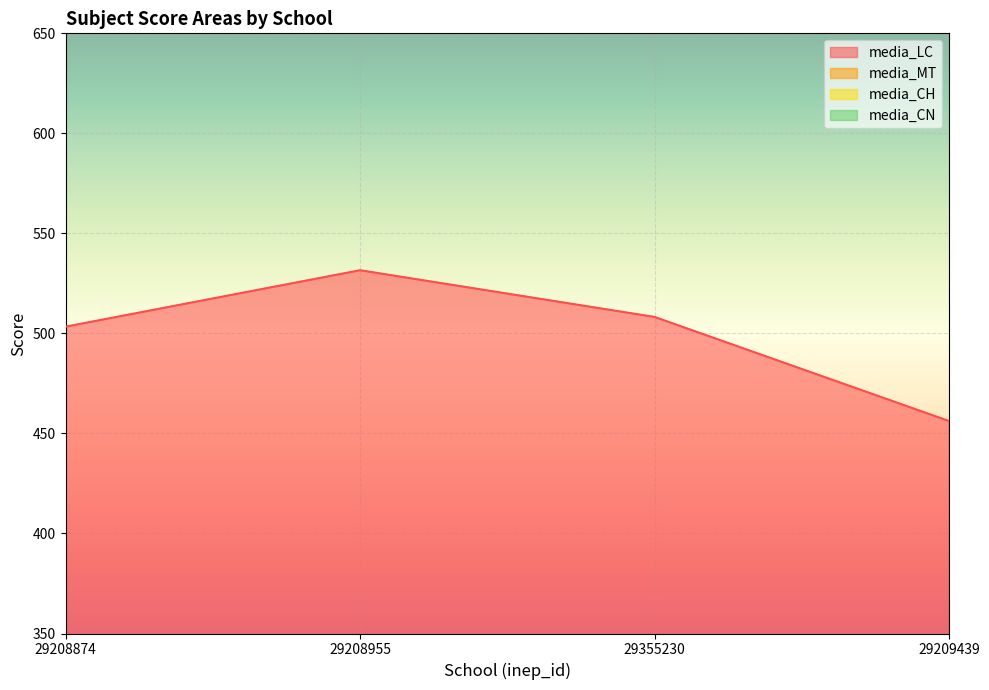

What are all the series names shown in the legend?

media_LC, media_MT, media_CH, media_CN